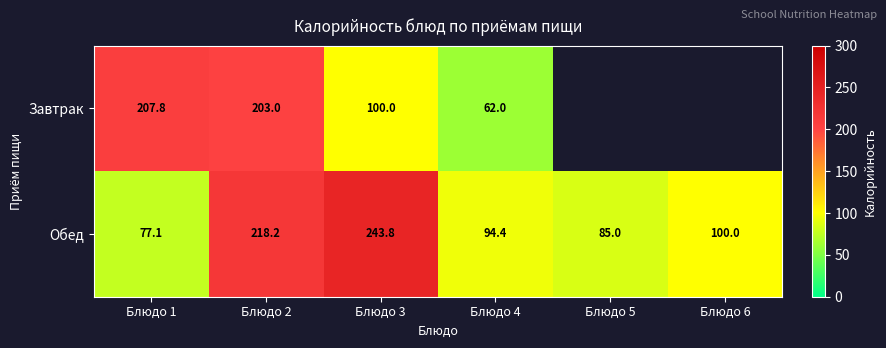

At which label is Обед closest to 160?

Блюдо 2